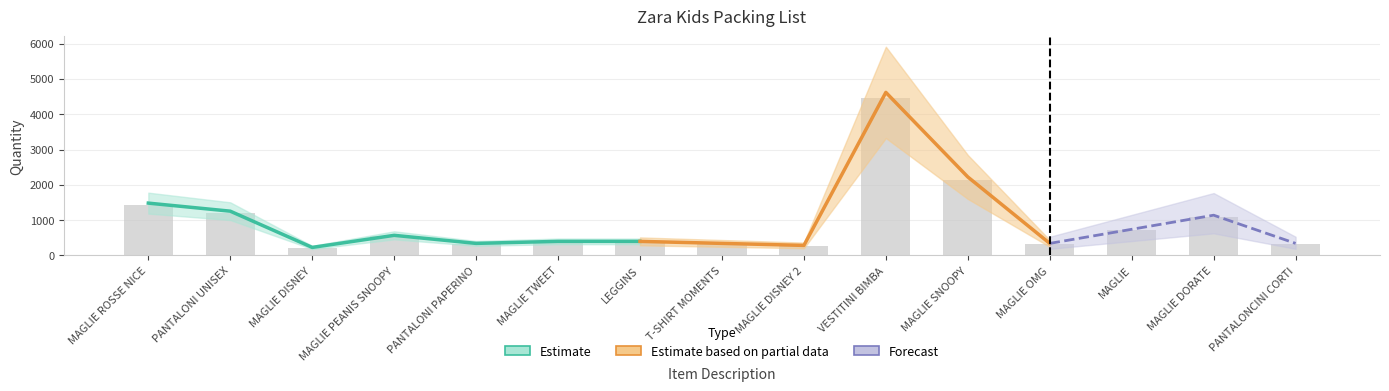

What is the label of the 9th bar from the left?

MAGLIE DISNEY 2